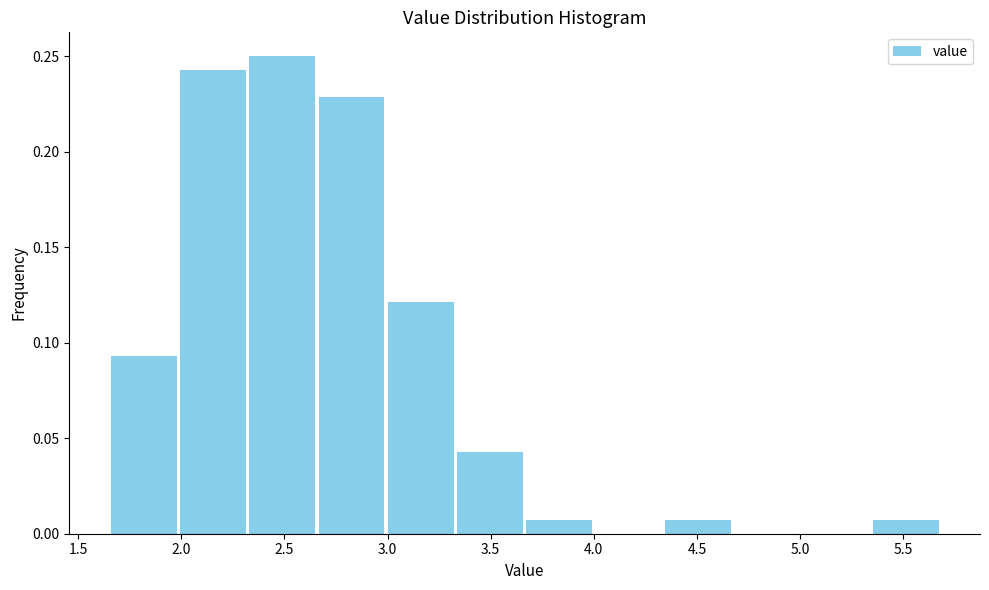

Reading left to right, transcribe this chart: for each bar, give the range it covers on the x-axis and its height. Neither the bar edges nor the heights are printed on the chart, so give them approximately, as read against the axes.

1.65 to 2.00: 0.095
2.00 to 2.30: 0.245
2.30 to 2.65: 0.250
2.65 to 3.00: 0.230
3.00 to 3.35: 0.120
3.35 to 3.65: 0.045
3.65 to 4.00: 0.005
4.00 to 4.35: 0
4.35 to 4.65: 0.005
4.65 to 5.00: 0
5.00 to 5.35: 0
5.35 to 5.70: 0.005